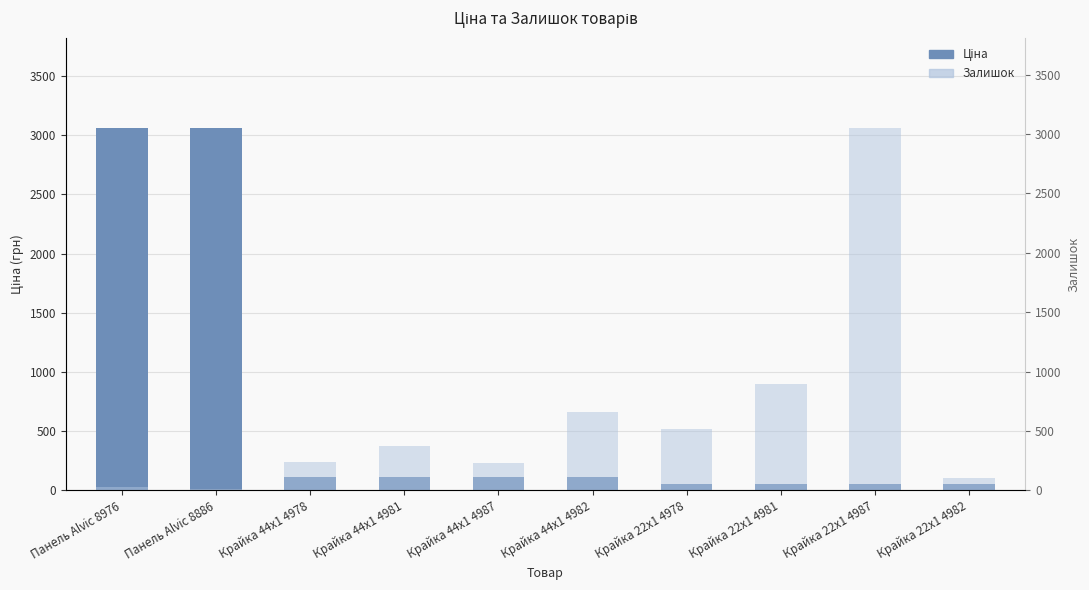

Reading left to right, extract all data points from this chart.

Ціна: 3059.7	3059.7	110.5	110.5	110.5	110.5	55.3	55.3	55.3	55.3
Залишок: 31.0	9.0	237.0	372.0	228.0	658.0	518.0	894.0	3048.0	102.0